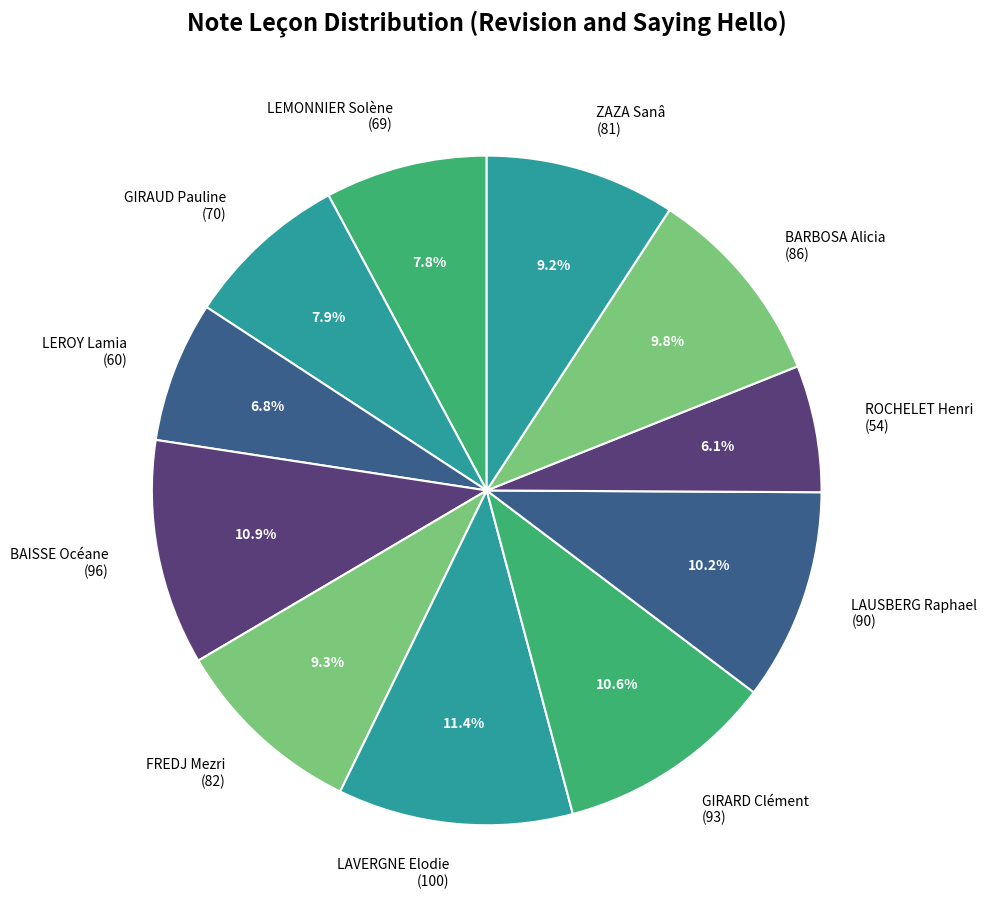

How many slices are in this pie chart?

11